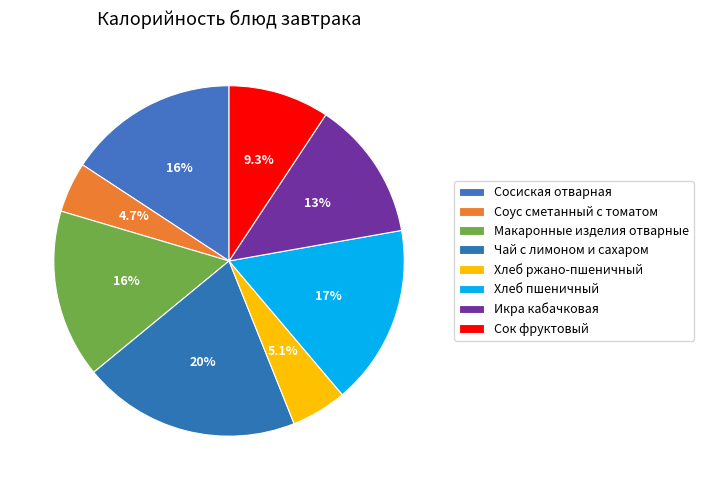

Rank the categories by value from lowest to highest.

Соус сметанный с томатом, Хлеб ржано-пшеничный, Сок фруктовый, Икра кабачковая, Макаронные изделия отварные, Сосиская отварная, Хлеб пшеничный, Чай с лимоном и сахаром